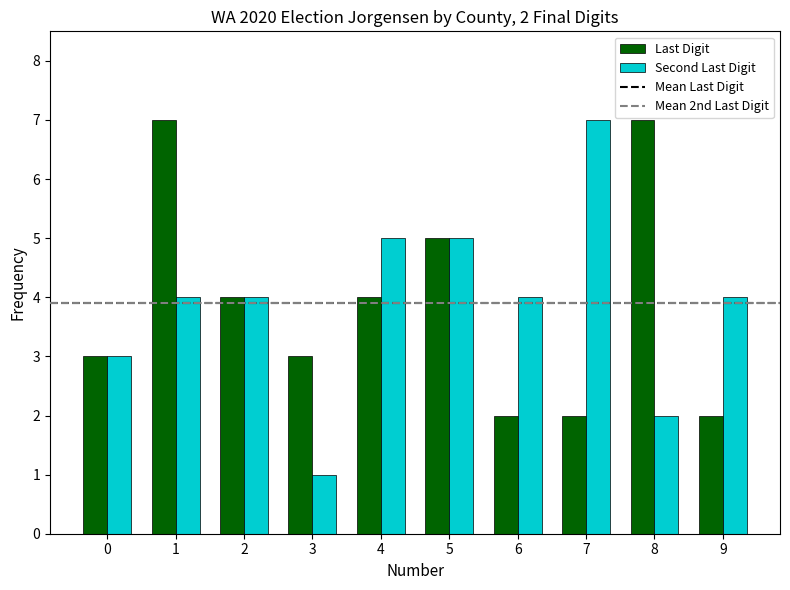

How many groups of bars are there?

10